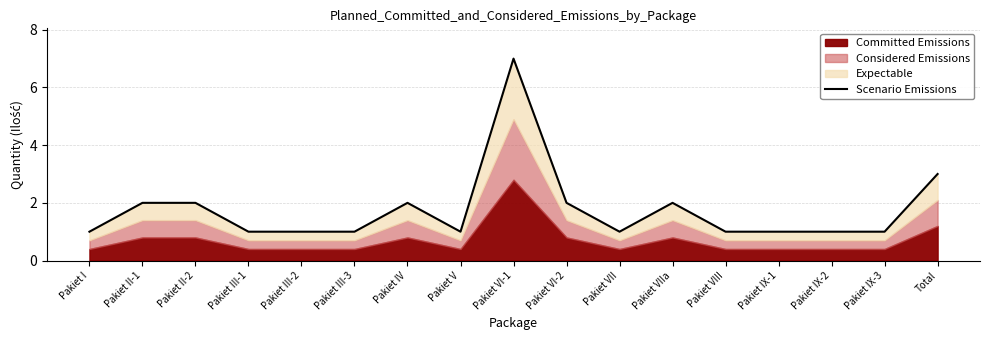

Is it true that the value at Pakiet I is 1?

True